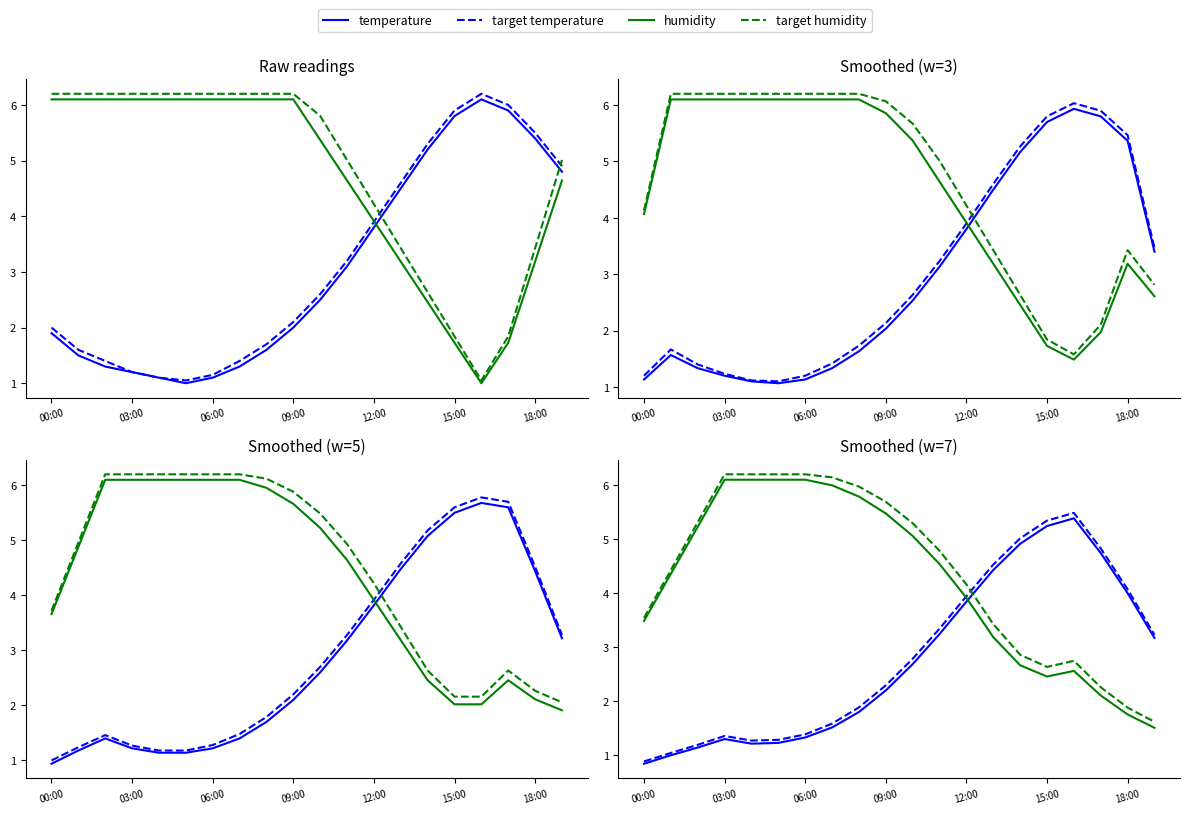

Where does the target temperature series first go above 2?

09:00